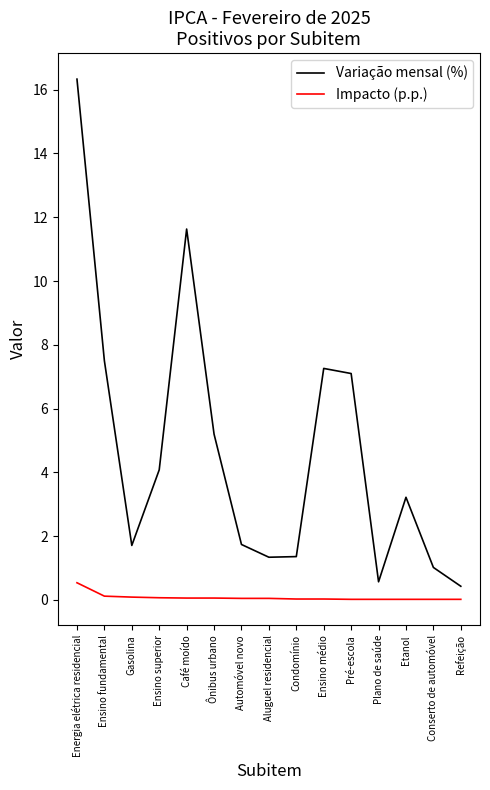

Rank the series at Plano de saúde from lowest to highest value.

Impacto (p.p.), Variação mensal (%)